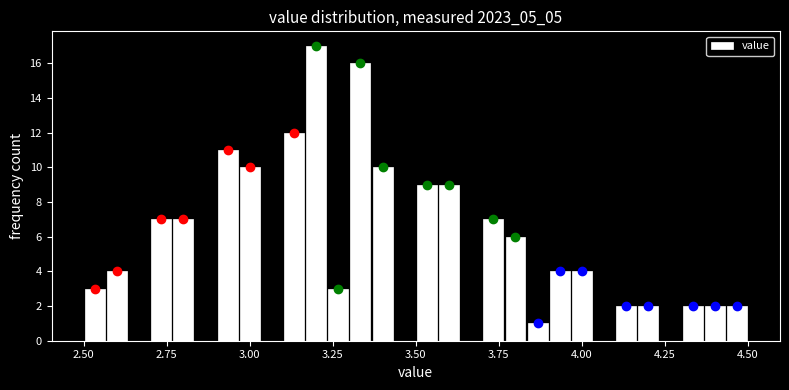

Around what value on the x-axis is the tallest bar? Give the approximate position of its centre, as read against the axis.

3.20